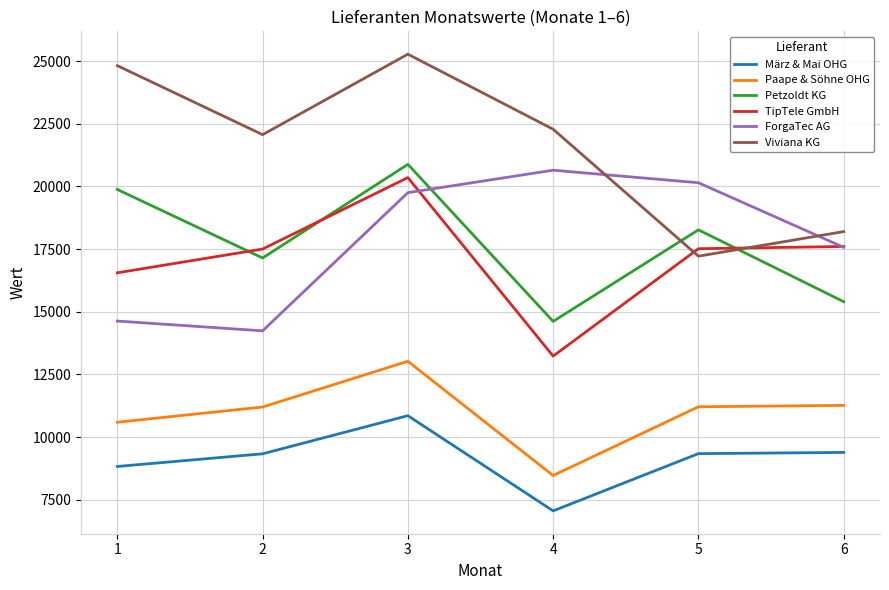

At which category is the sum across all series the highest?

3